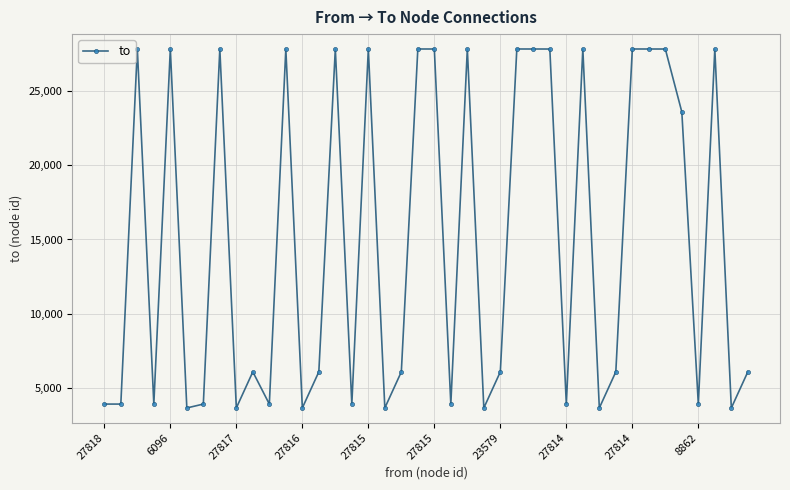

What is the value of the 12th point from the left?

27818